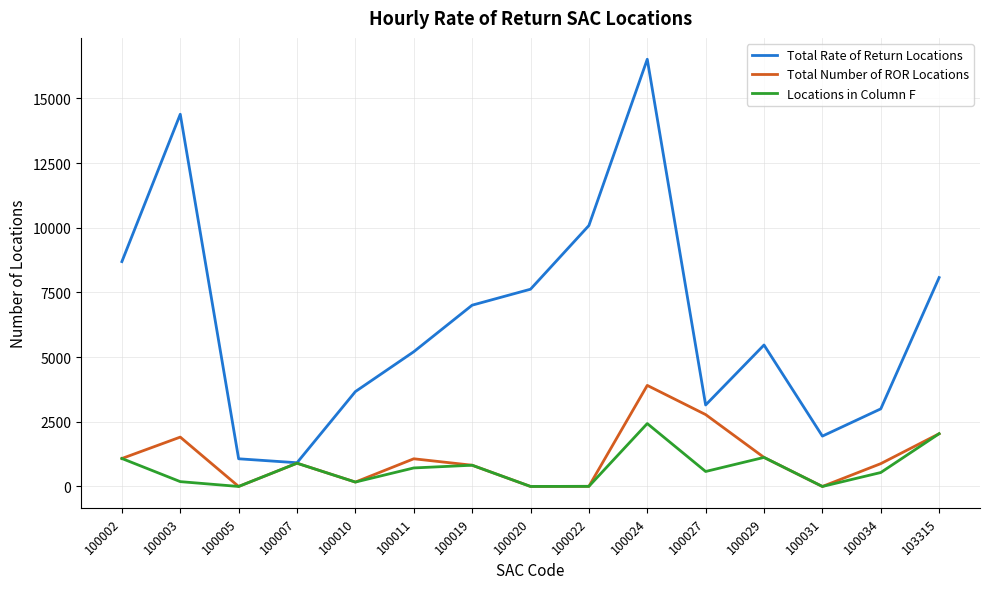

Between 100007 and 100029, which series saw the biggest shift?

Total Rate of Return Locations